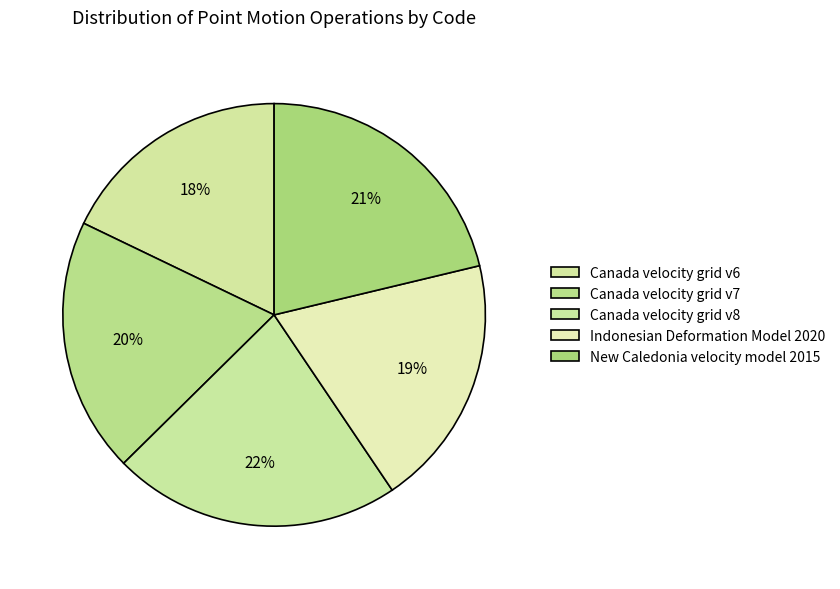

Which slice is the smallest?

Canada velocity grid v6